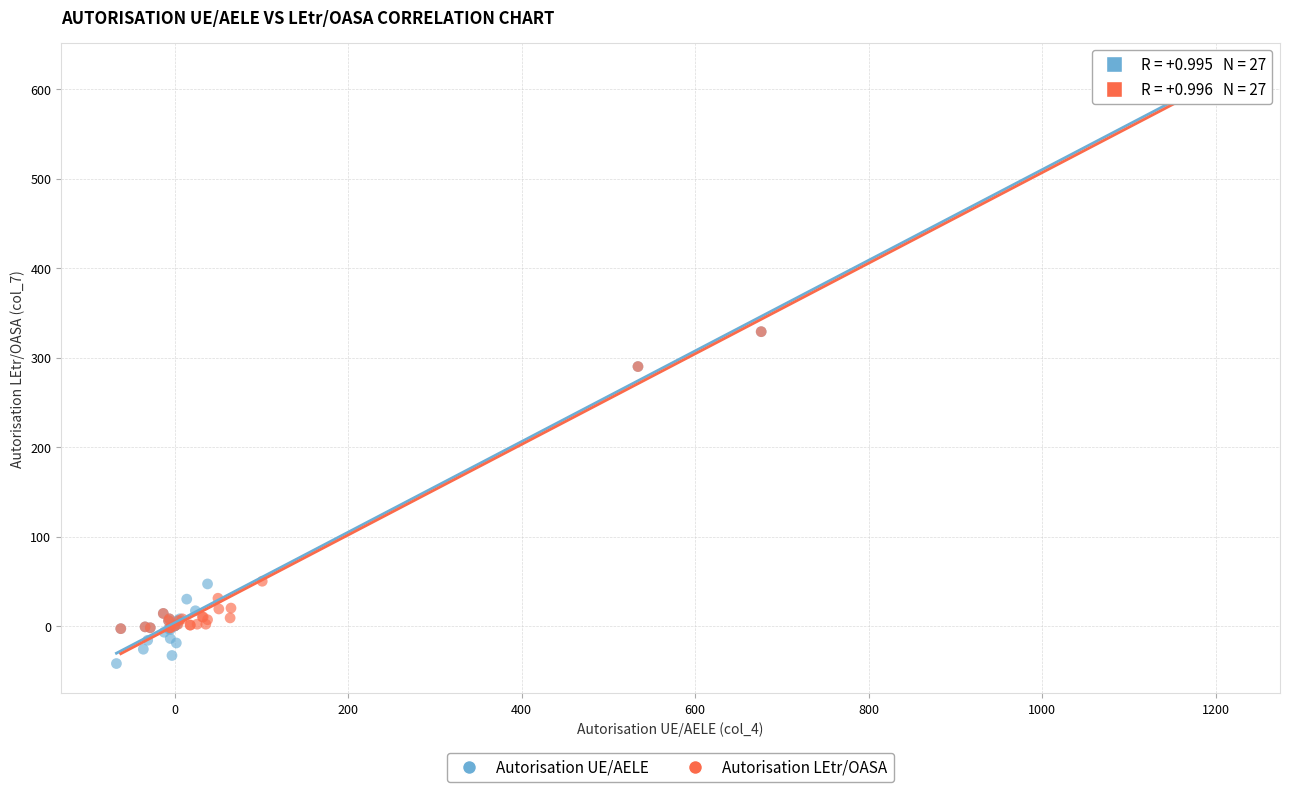

What are all the series names shown in the legend?

Autorisation UE/AELE, Autorisation LEtr/OASA